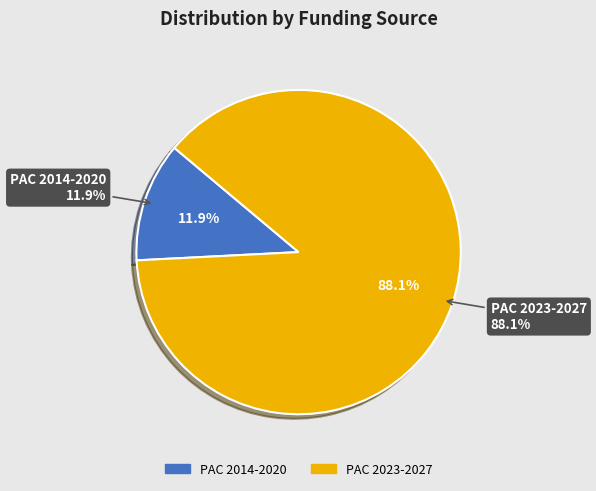

To the nearest percent, what portion does PAC 2023-2027 represent?

88%